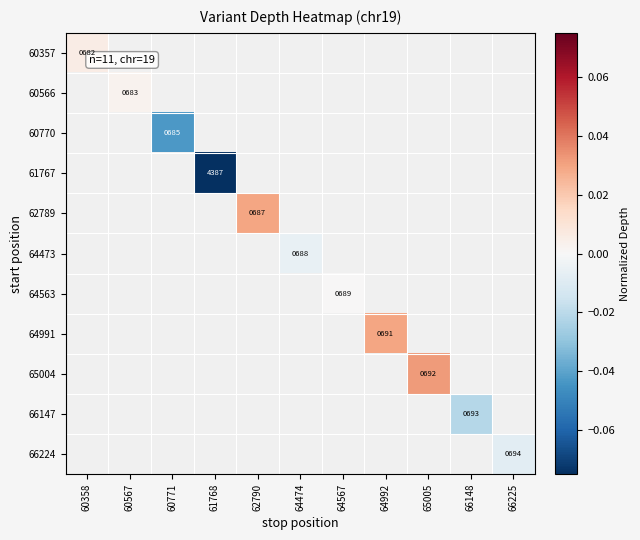

Which category has the highest value across all series?

65005